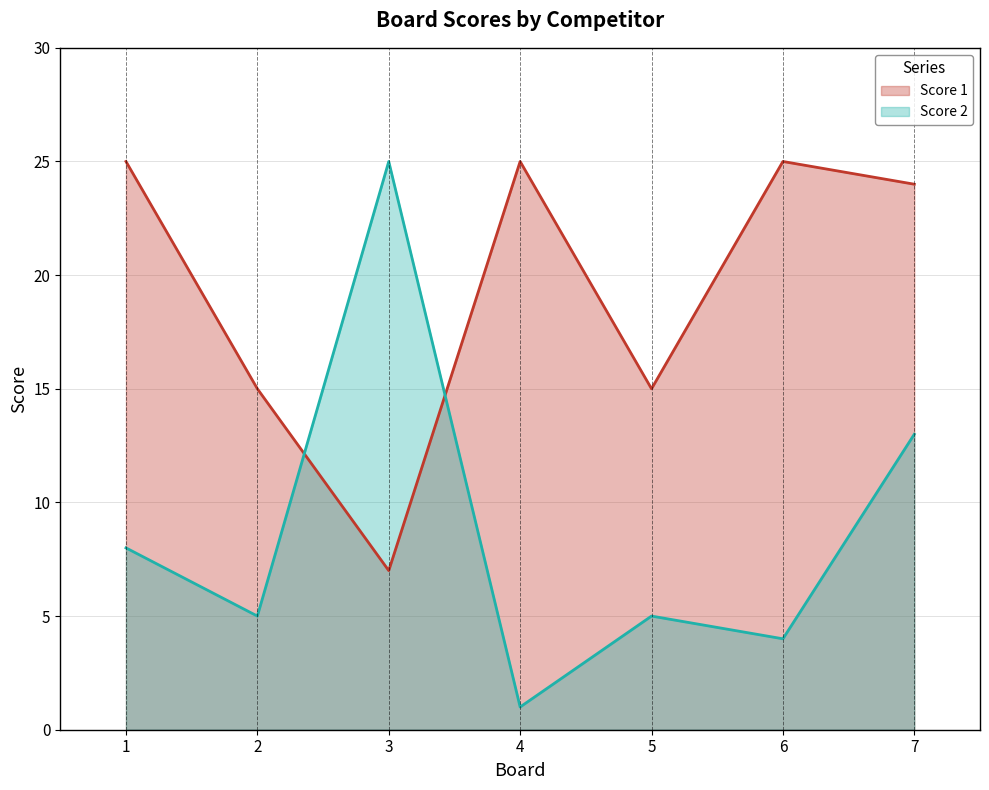

Reading right to left, extract all data points from this chart.

Score 1: 24	25	15	25	7	15	25
Score 2: 13	4	5	1	25	5	8